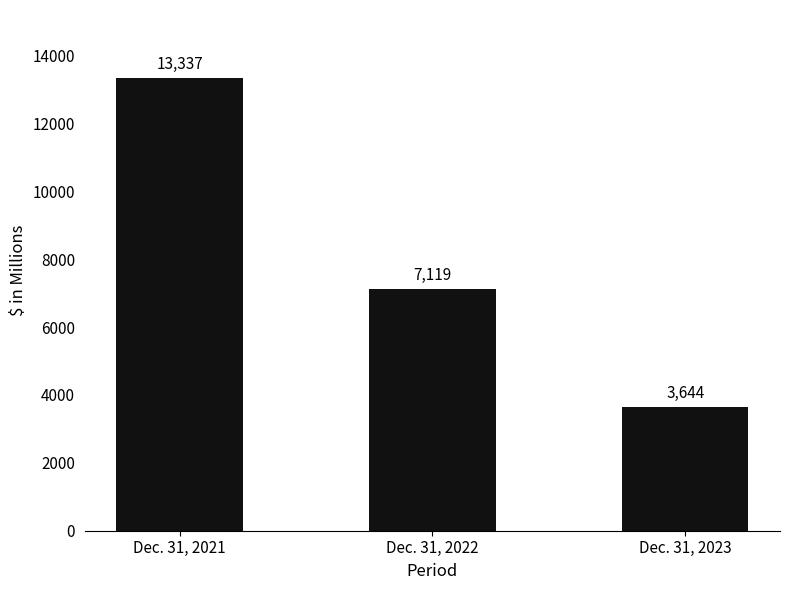

Count the number of categories in the chart.

3